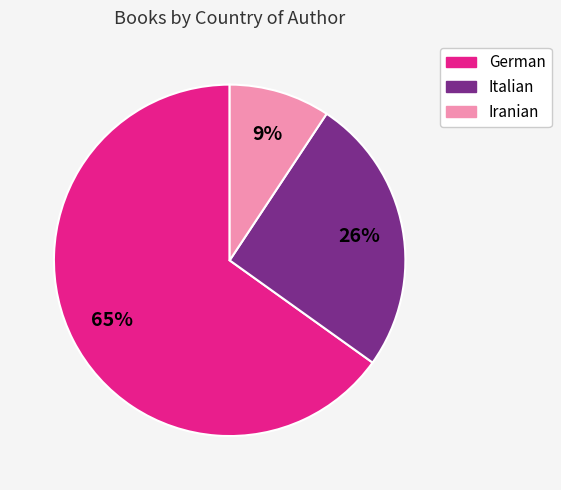

To the nearest percent, what is the difference between the largest and smallest slice percentages?

56%